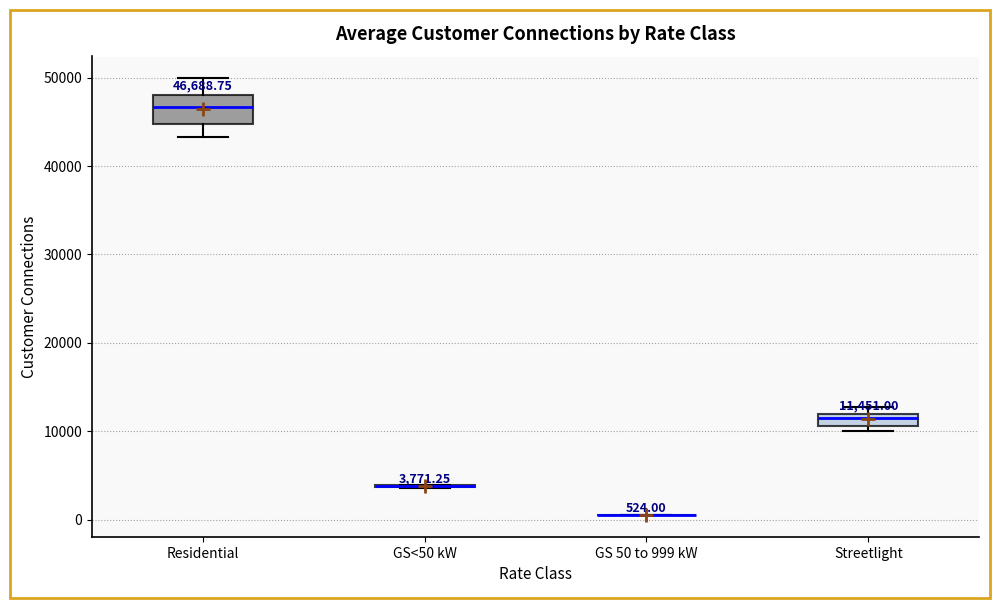

Comparing the boxes themselves (not the whiskers), which one is the tallest?

Residential